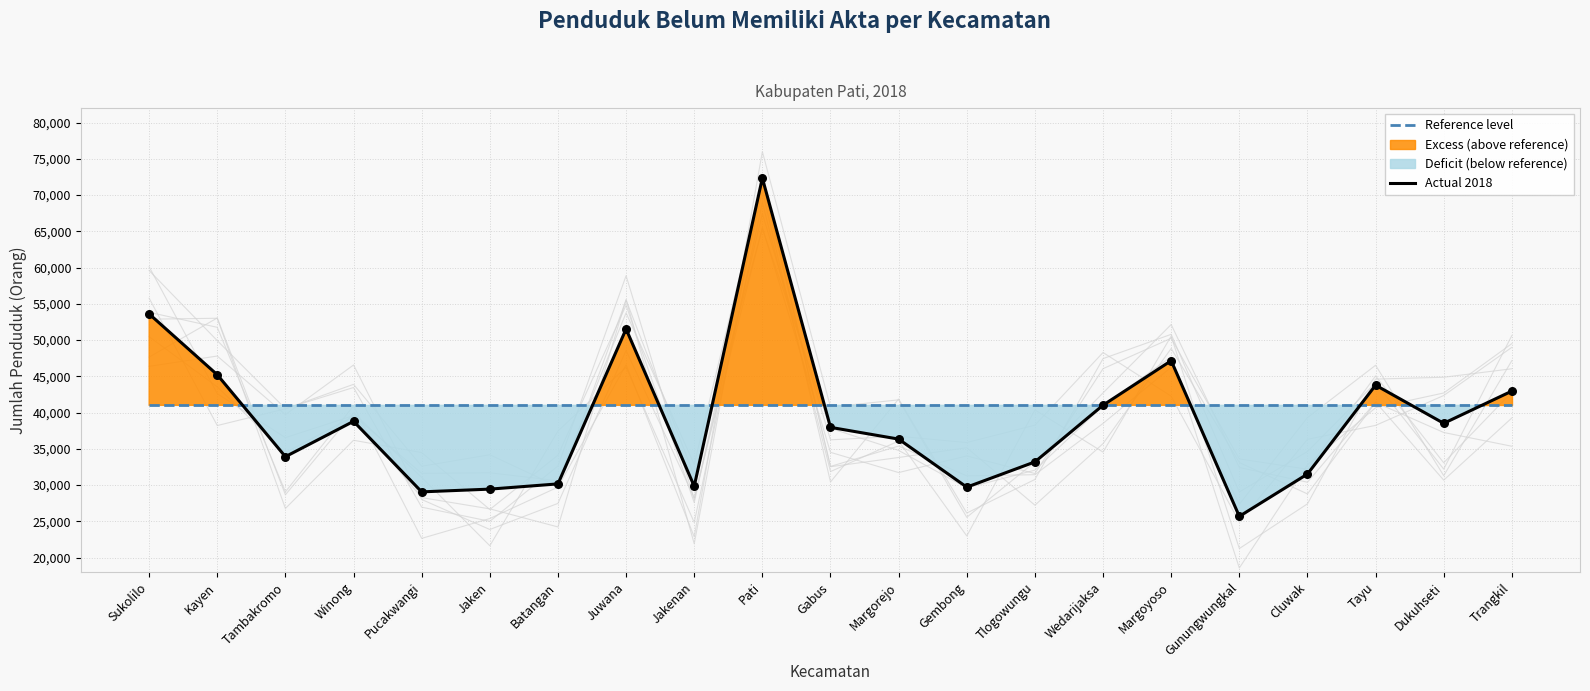

Which series reaches the maximum Y coordinate?

Actual 2018